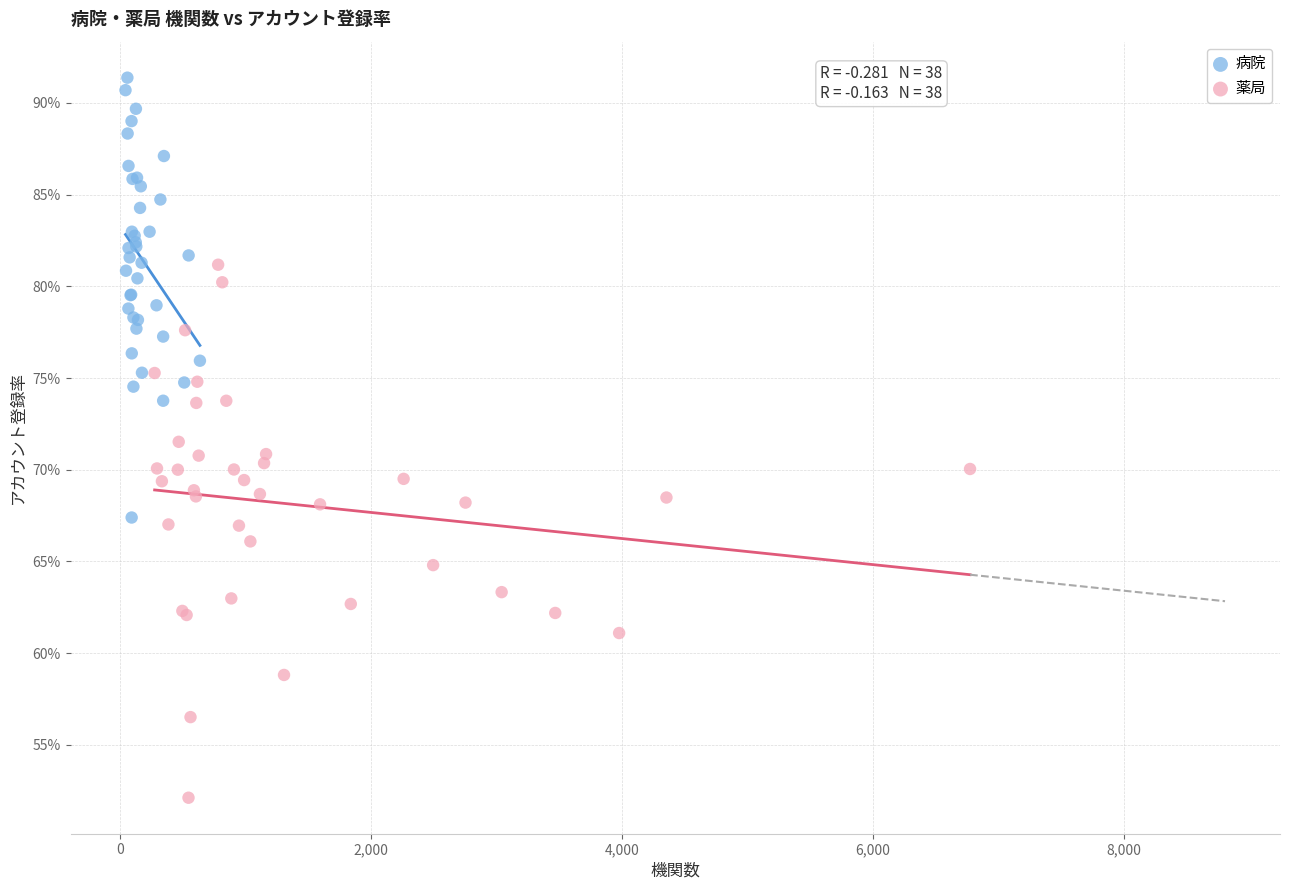

What are all the series names shown in the legend?

病院, 薬局